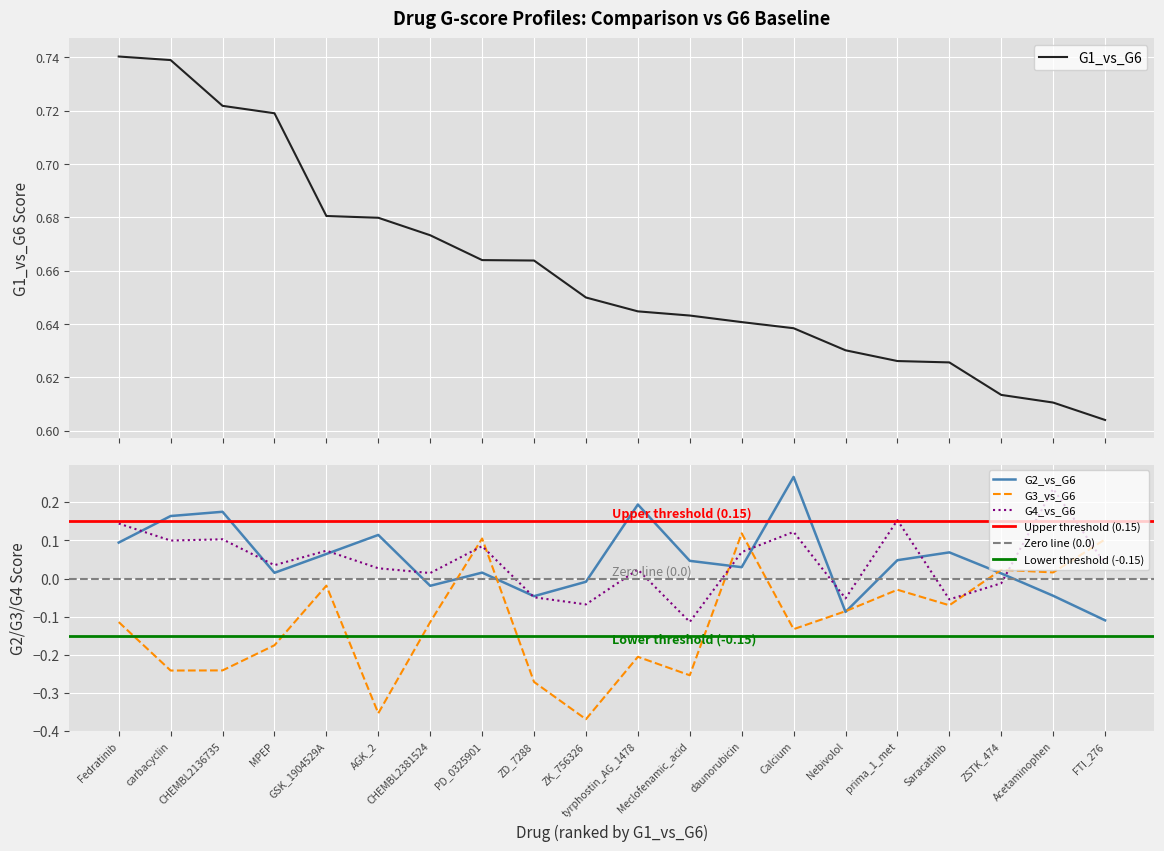

What are all the series names shown in the legend?

G1_vs_G6, G2_vs_G6, G3_vs_G6, G4_vs_G6